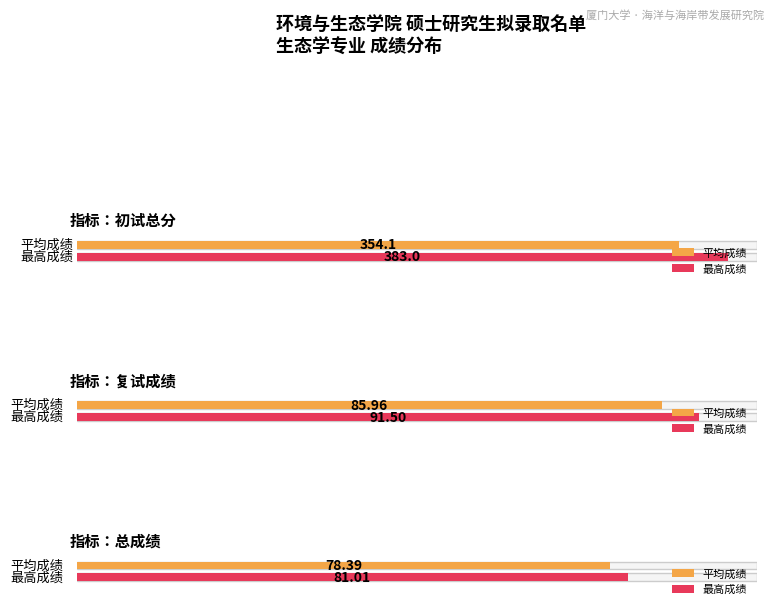

Rank the series at 12 from lowest to highest value.

总成绩, 复试成绩, 初试总分